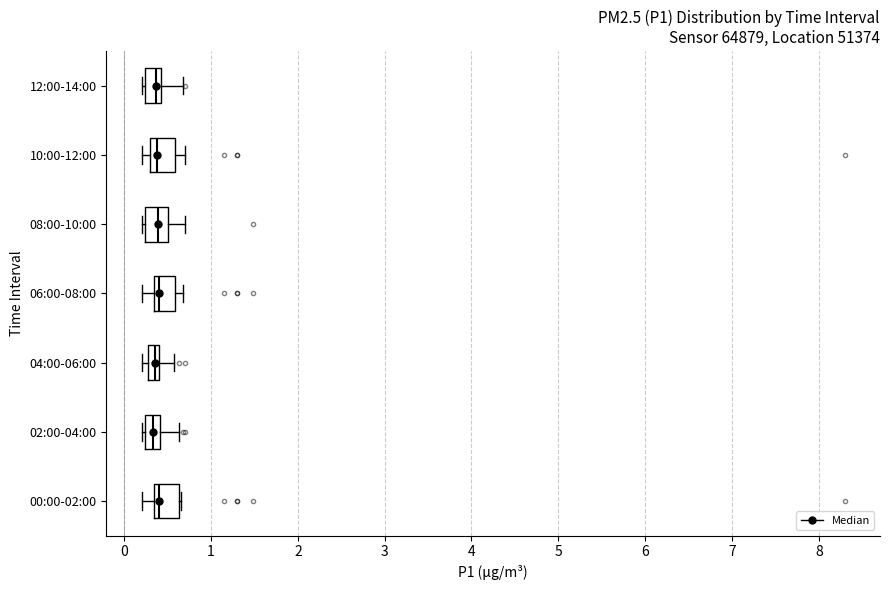

Where does the left whisker of the box for 00:00-02:00 end on the x-axis? The values are not printed on the chart, so give them approximately, as read against the axis.

0.2